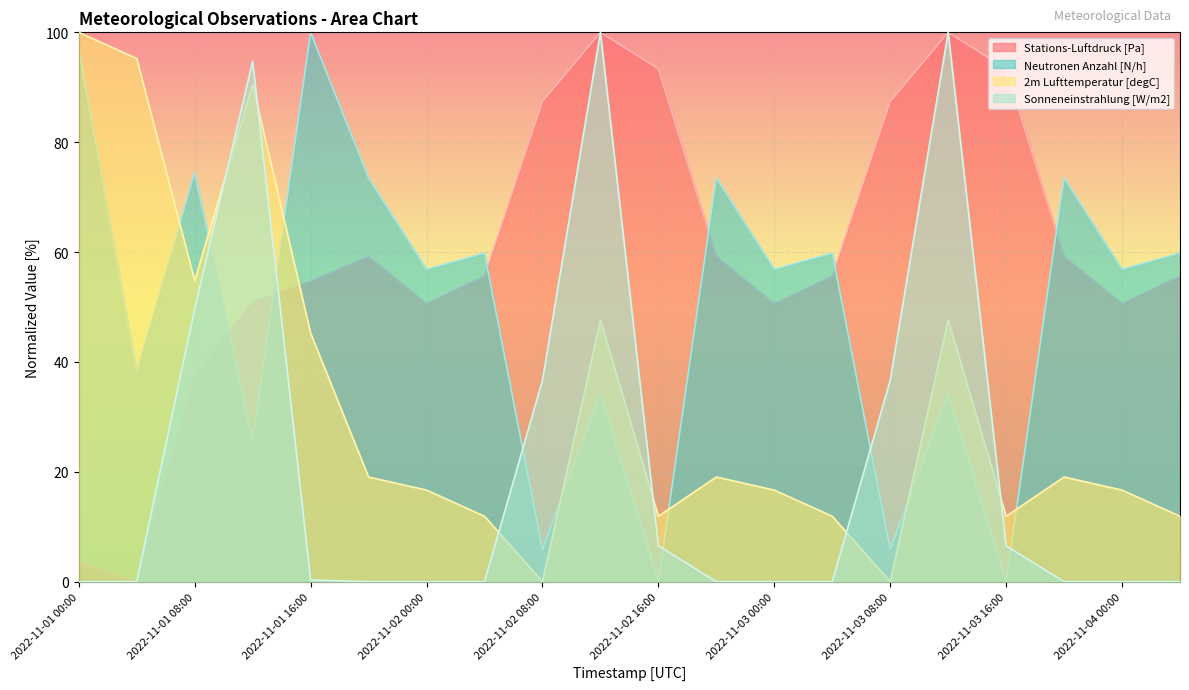

True or false: Stations-Luftdruck [Pa] and 2m Lufttemperatur [degC] cross at least once.

True